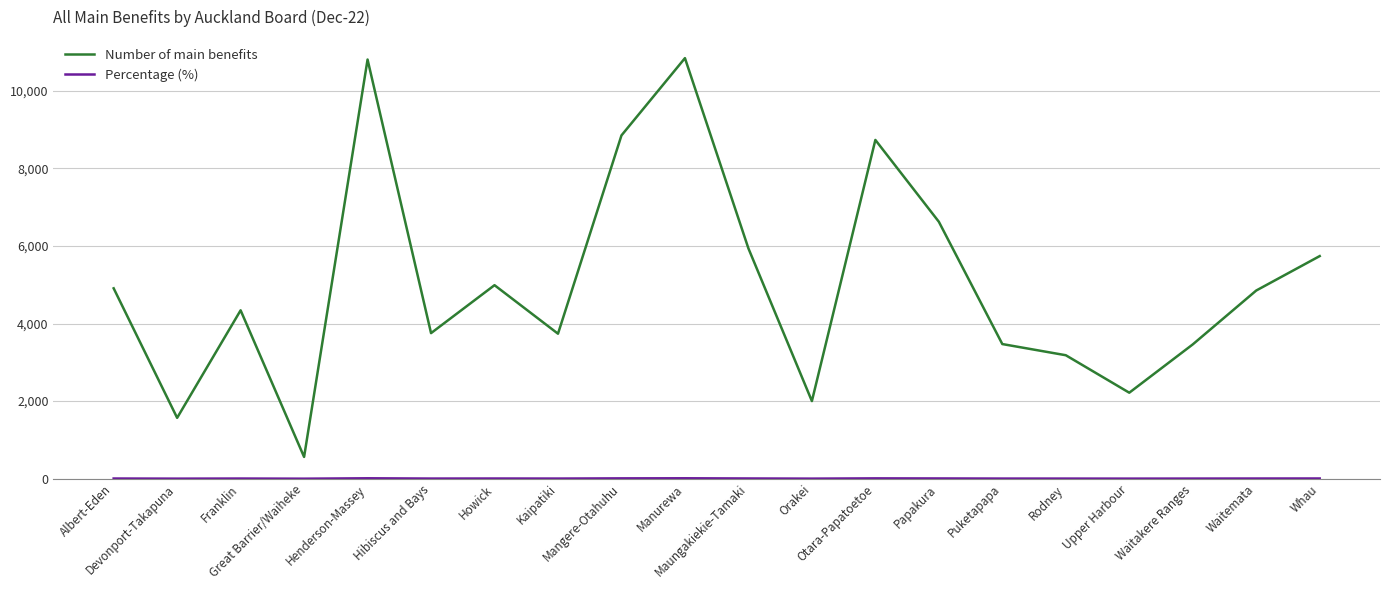

Which series has the largest range (max minus min)?

Number of main benefits